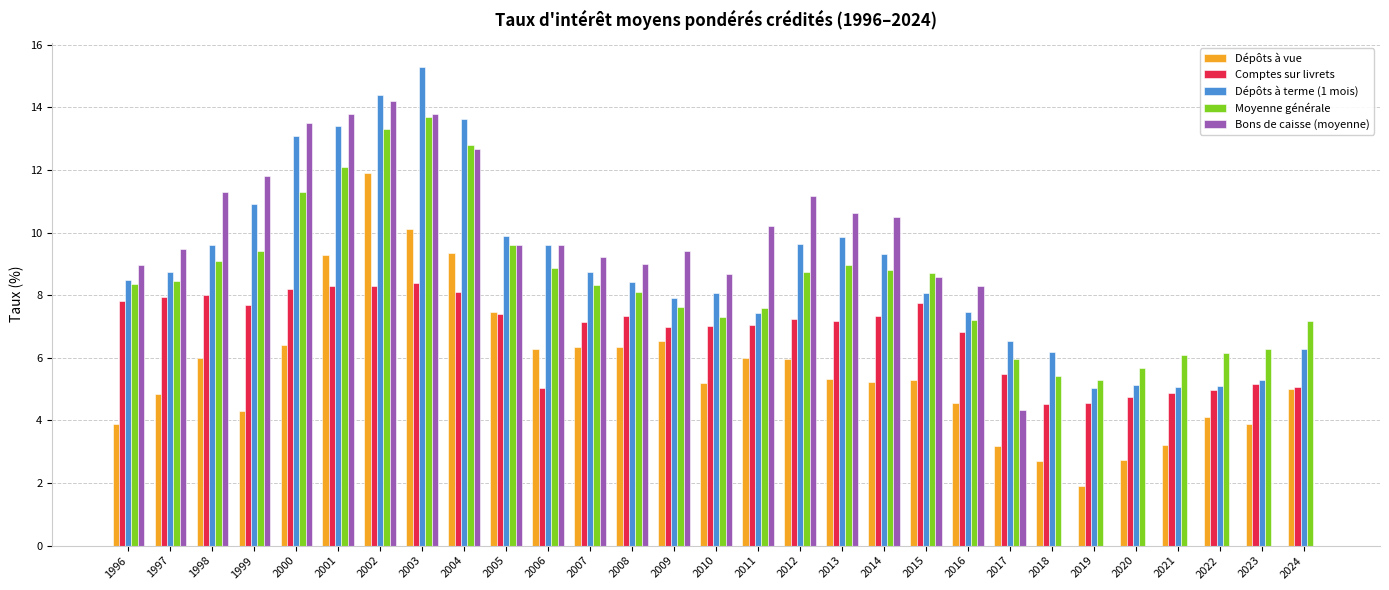

Which series has the largest total across all categories?

Dépôts à terme (1 mois)